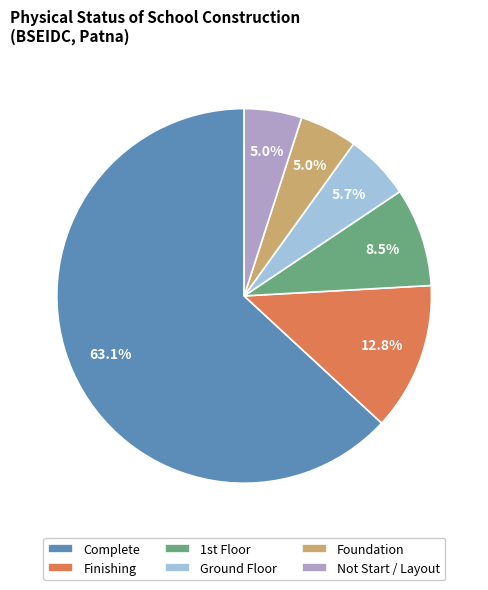

Is it true that Foundation is 14% of the pie?

False